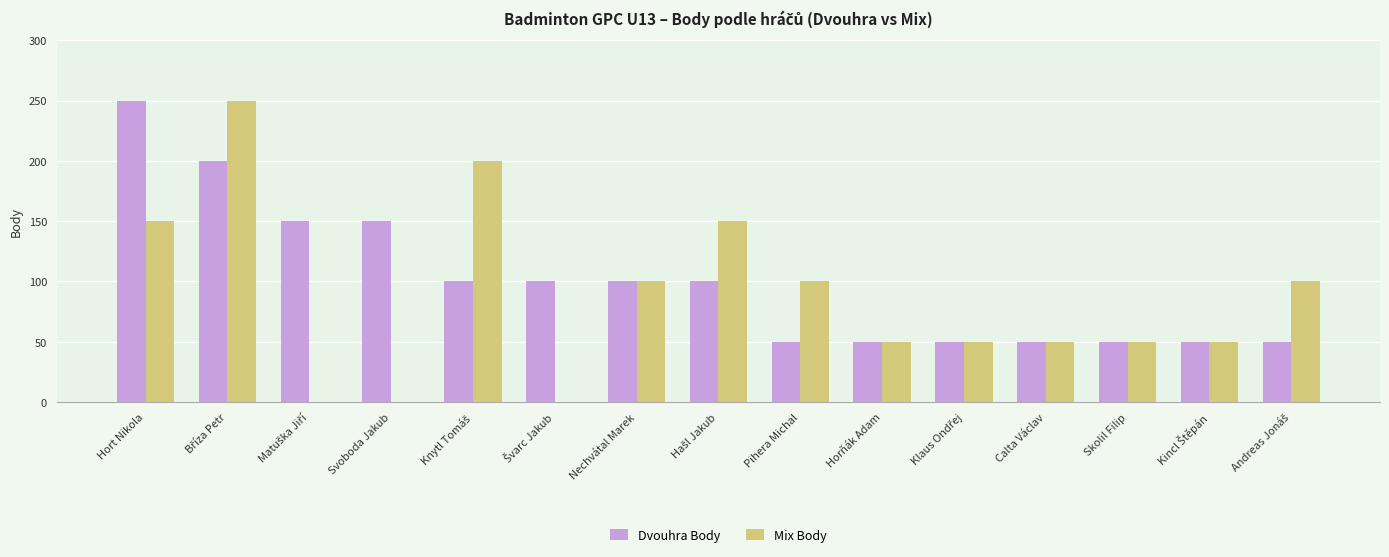

Which series has the largest total across all categories?

Dvouhra Body